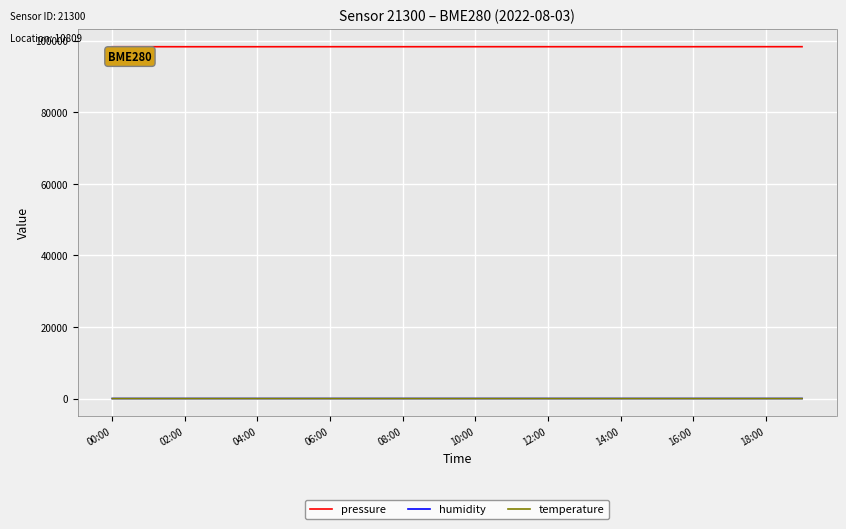

Which series has the largest range (max minus min)?

pressure